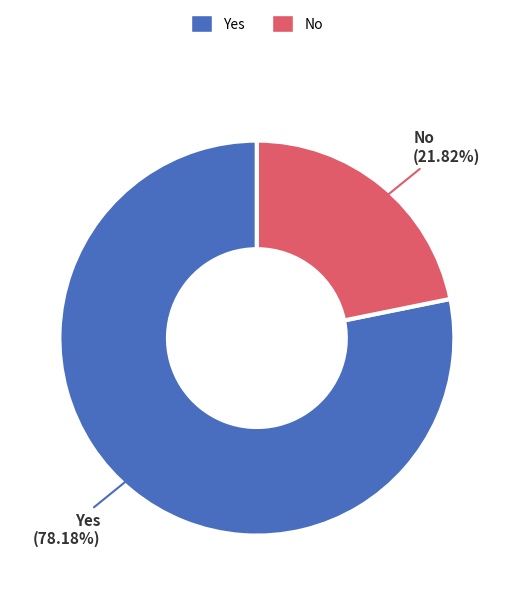

True or false: Yes accounts for 87% of the total.

False